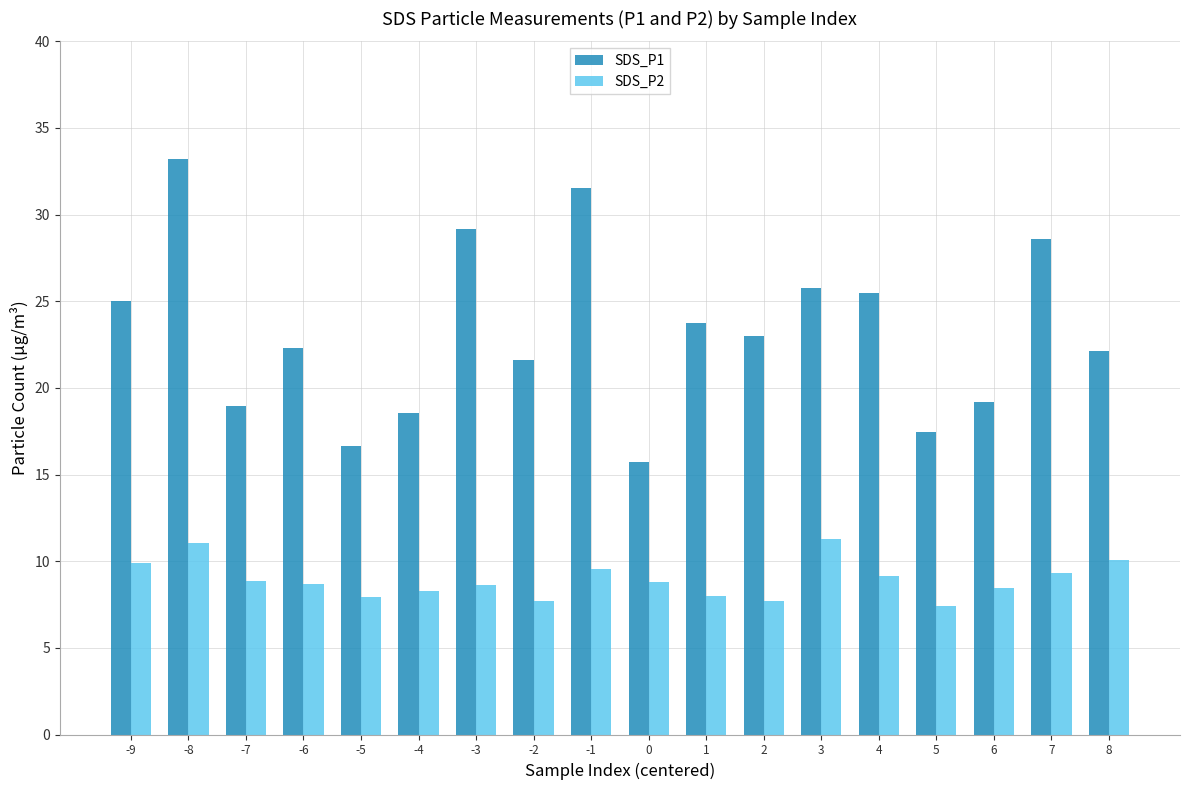

Rank the series by their maximum value, from lowest to highest.

SDS_P2, SDS_P1